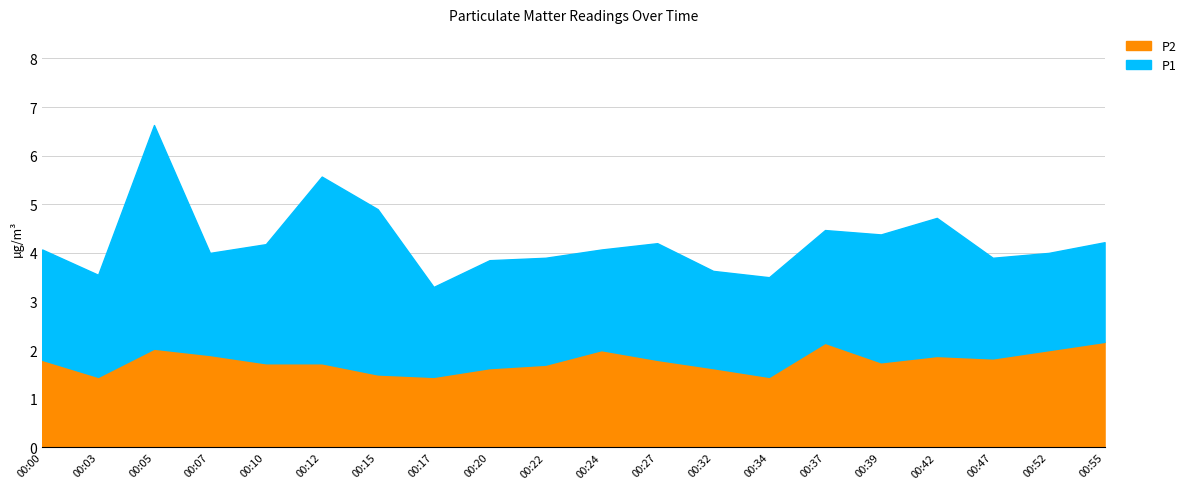

In P1, how many points are higher than both neighbors (excluding endpoints)?

5